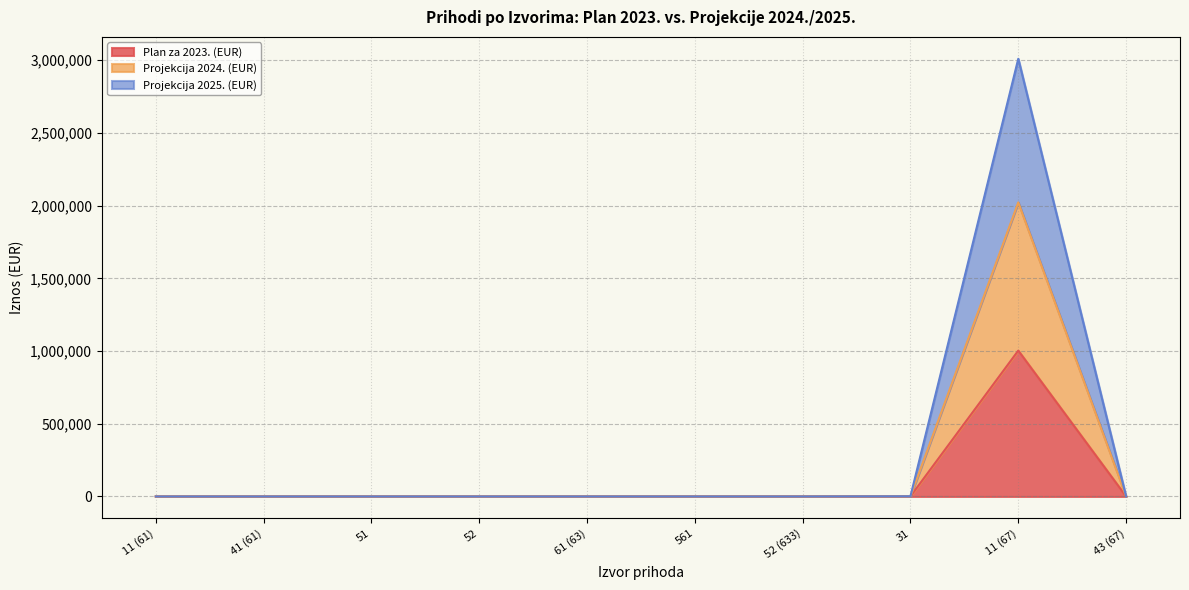

How many categories are shown in the chart?

10